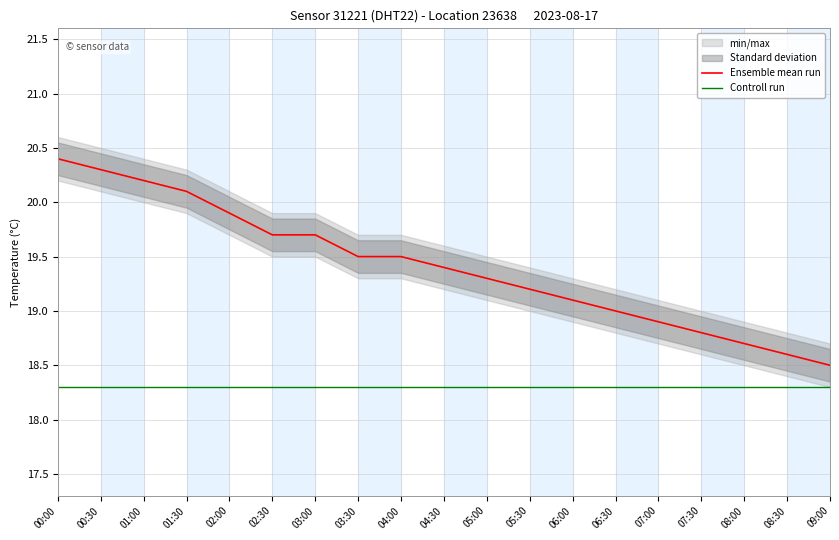

Reading left to right, what are all the values shown in this chart?

Ensemble mean run: 20.4	20.3	20.2	20.1	19.9	19.7	19.7	19.5	19.5	19.4	19.3	19.2	19.1	19.0	18.9	18.8	18.7	18.6	18.5
Controll run: 18.3	18.3	18.3	18.3	18.3	18.3	18.3	18.3	18.3	18.3	18.3	18.3	18.3	18.3	18.3	18.3	18.3	18.3	18.3